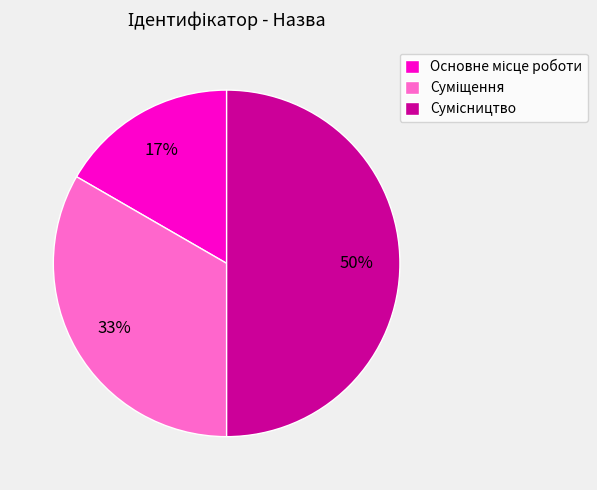

To the nearest percent, what is the difference between the largest and smallest slice percentages?

33%